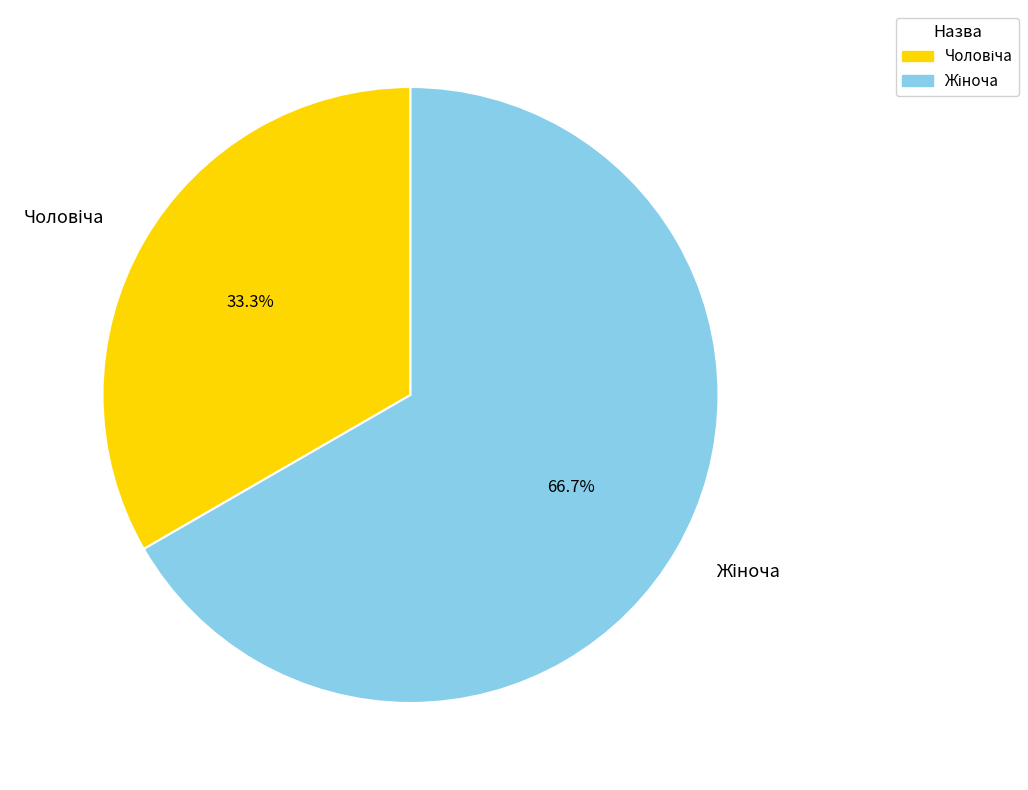

Is there a majority slice in this chart?

Yes